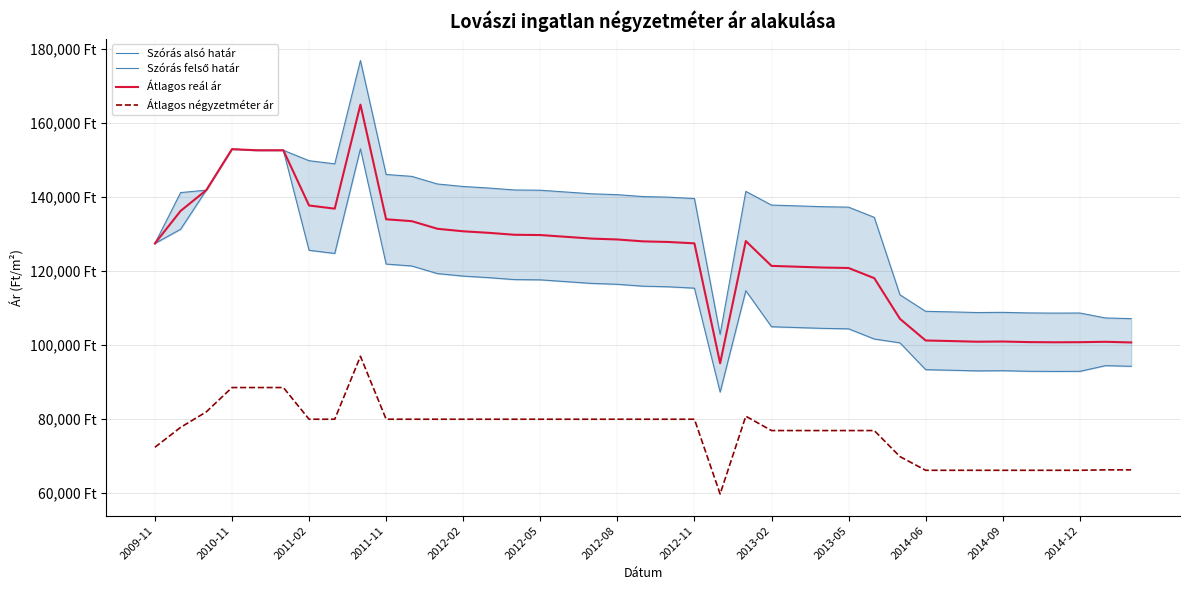

Rank the series at 2011-02 from lowest to highest value.

Átlagos négyzetméter ár, Szórás alsó határ, Átlagos reál ár, Szórás felső határ